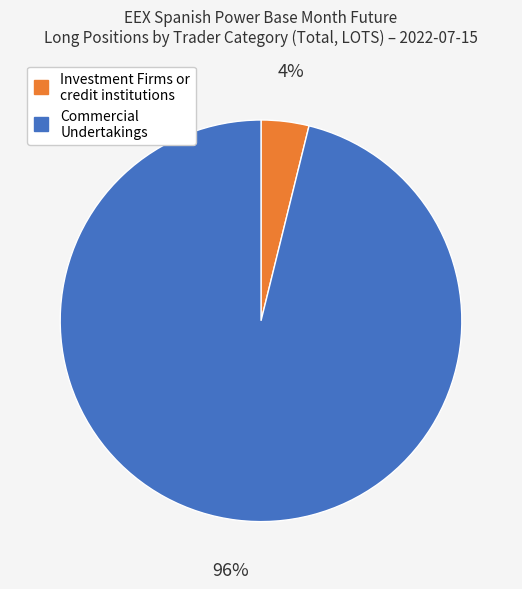

How many segments does this pie chart have?

2